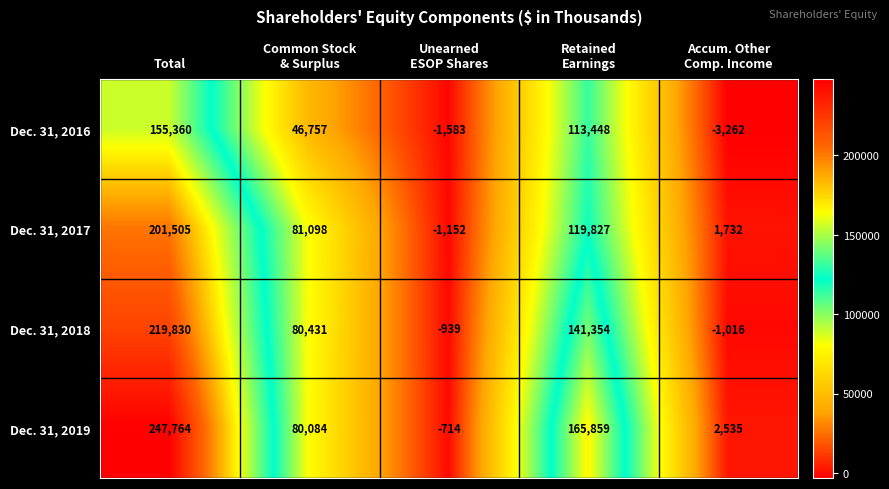

What is the smallest value displayed?

-3262